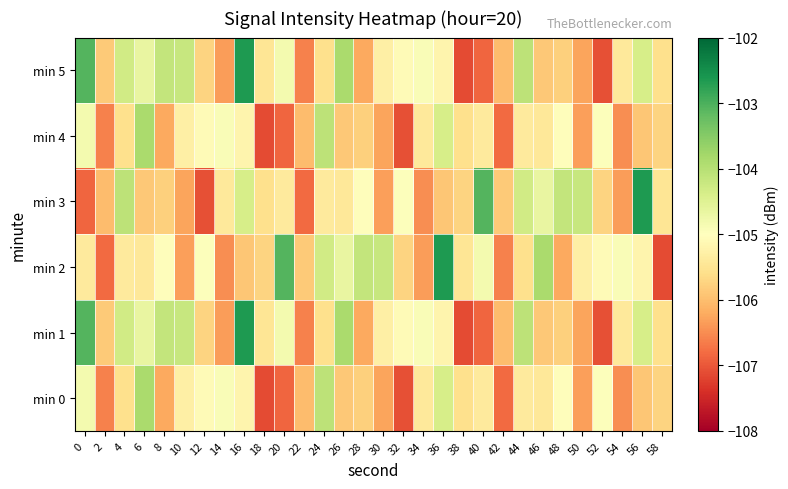

What is the difference between the highest and lowest values at 20?

3.8